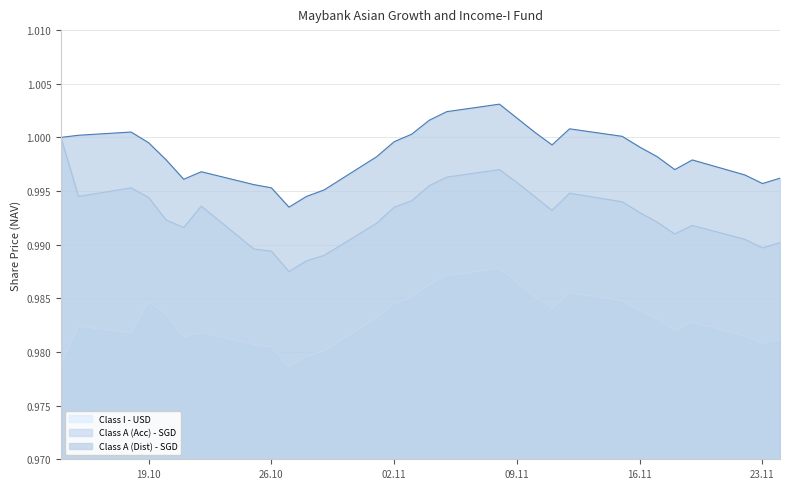

What are all the series names shown in the legend?

Class I - USD, Class A (Acc) - SGD, Class A (Dist) - SGD